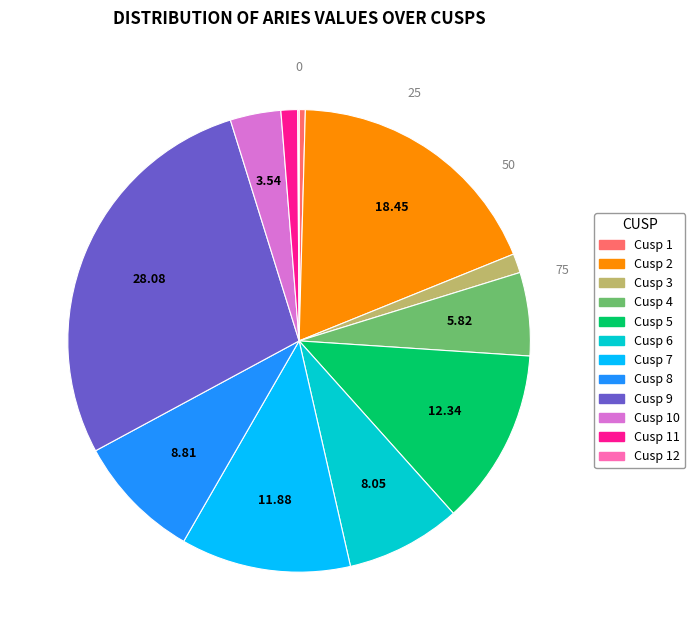

Is there a majority slice in this chart?

No